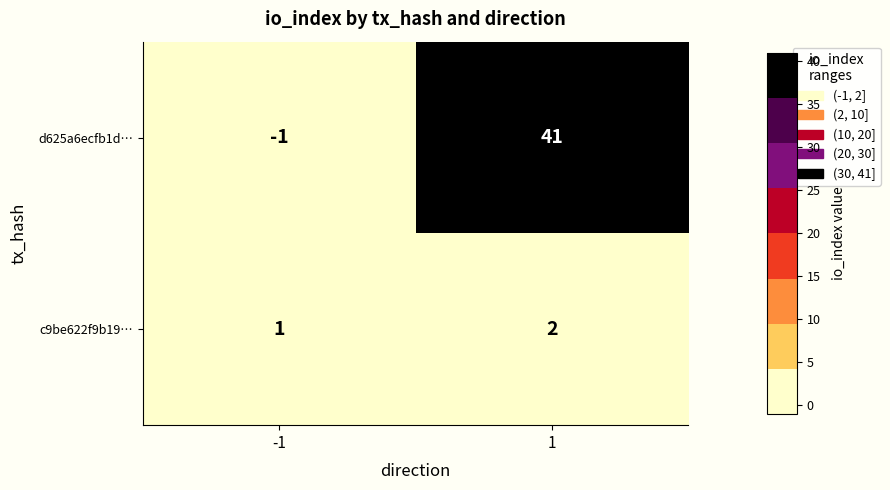

The c9be622f9b19… series shows 2 at 1. True or false?

True